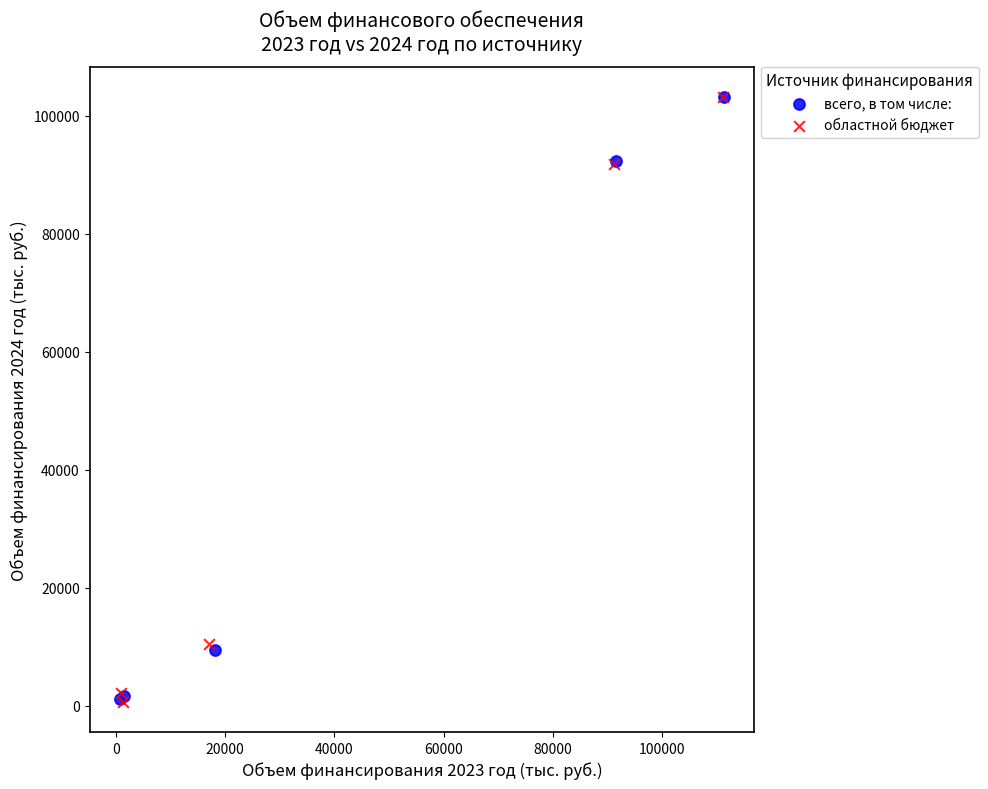

What are all the series names shown in the legend?

всего, в том числе:, областной бюджет